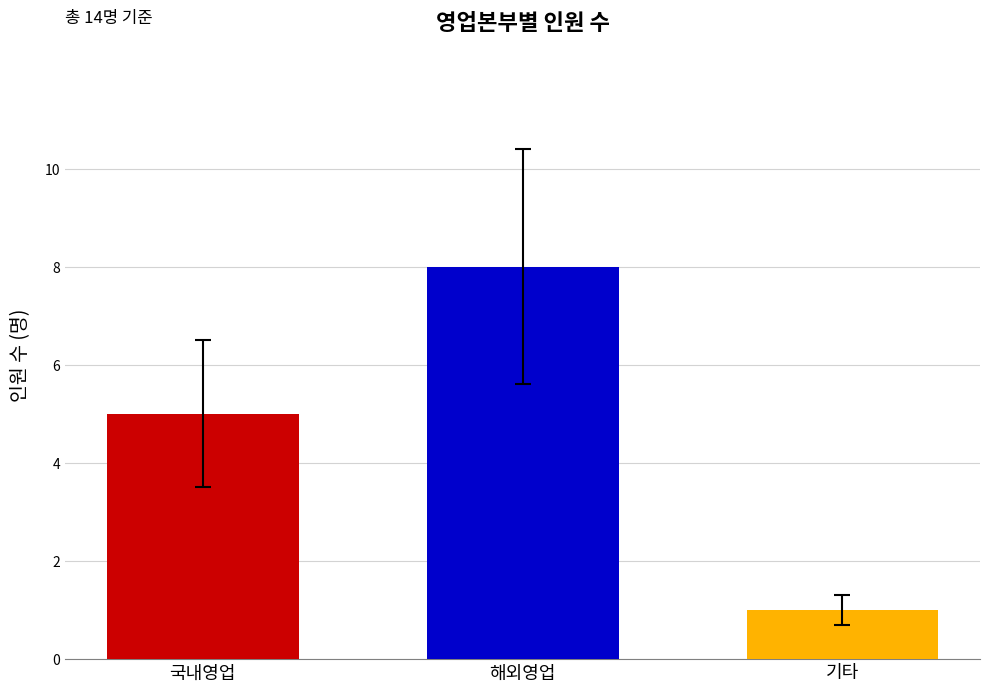

Reading left to right, what are all the values shown in this chart?

5	8	1